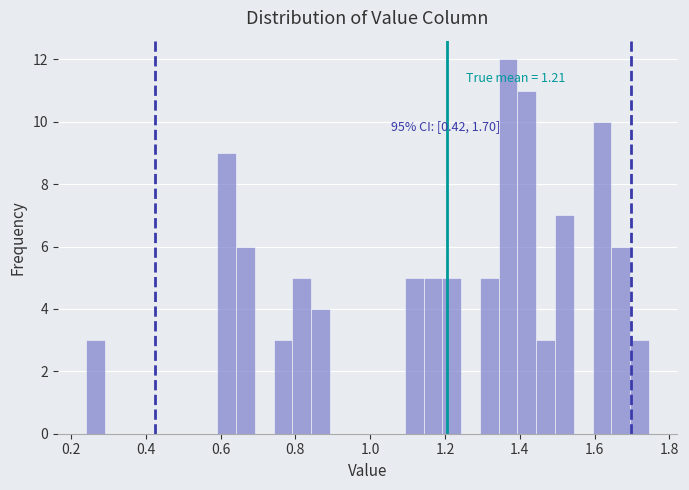

Around what value on the x-axis is the tallest bar? Give the approximate position of its centre, as read against the axis.

1.36